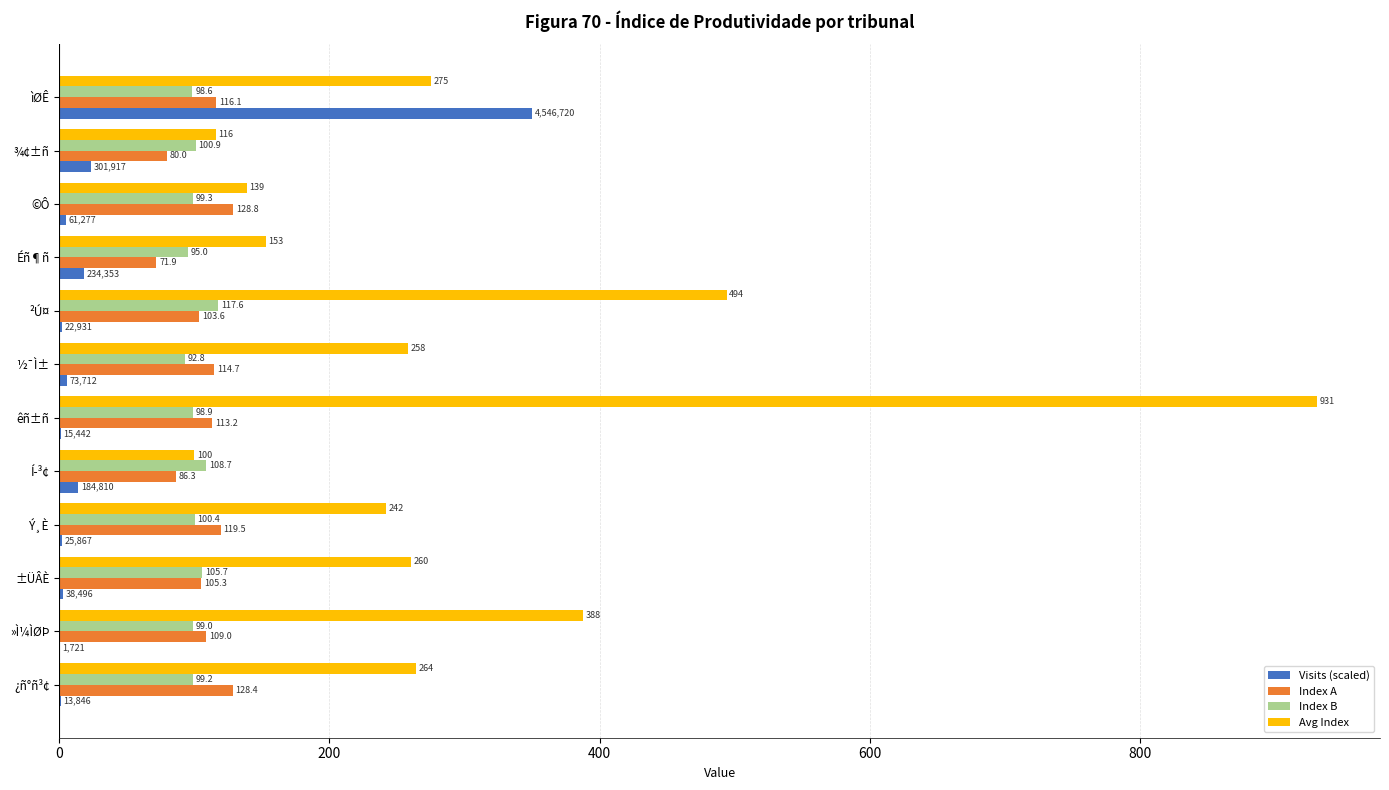

What value does the Index A series have at ©Ô?

128.8